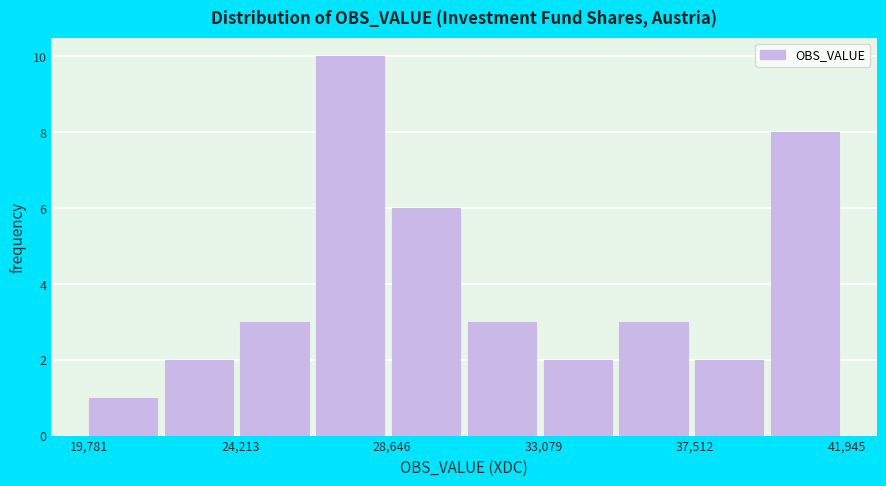

How tall is the bar that spans 35500 to 37500 on the x-axis? Neither the bar edges nor the heights are printed on the chart, so give them approximately, as read against the axes.

3